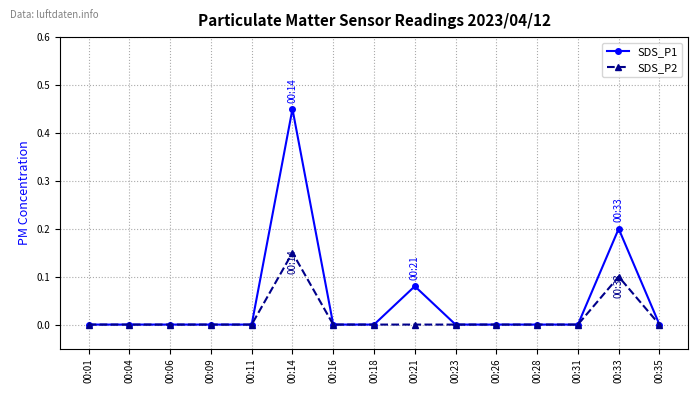

Count the SDS_P1 values in the range 0 to 1.

15